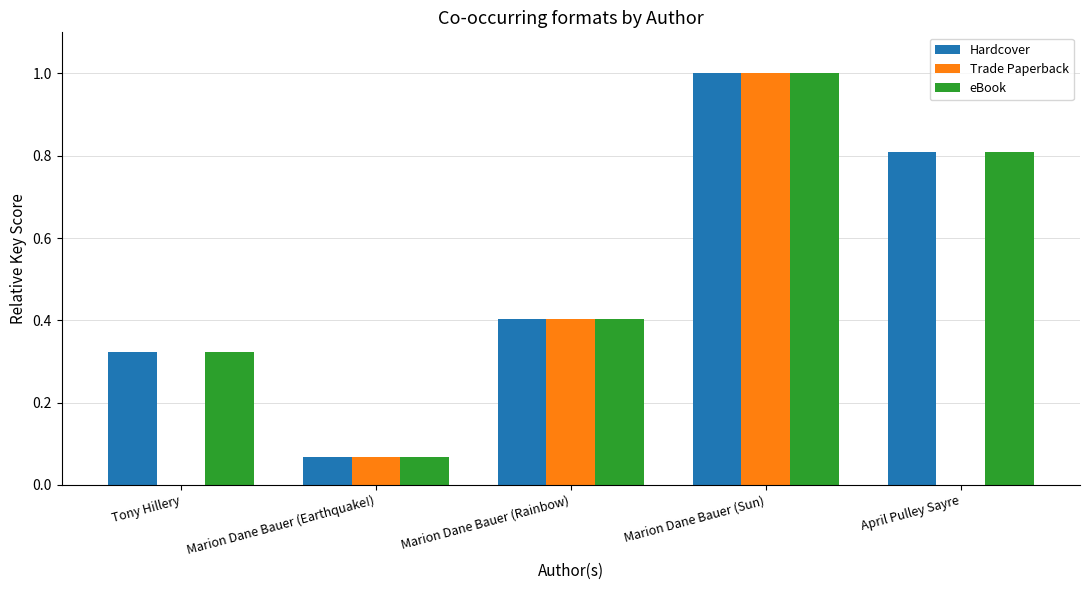

Is the value of eBook at Marion Dane Bauer (Earthquake!) greater than the value of Trade Paperback at April Pulley Sayre?

Yes